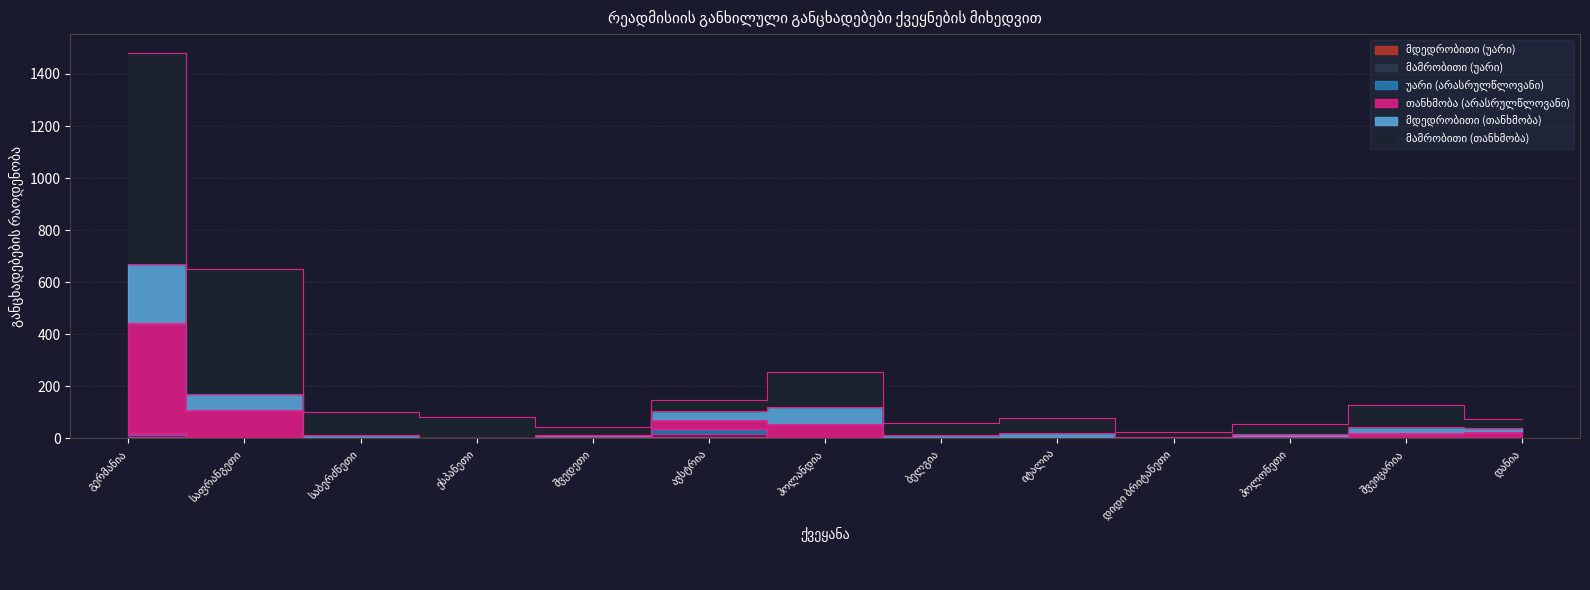

True or false: თანხმობა (არასრულწლოვანი) and მამრობითი (თანხმობა) cross at least once.

False